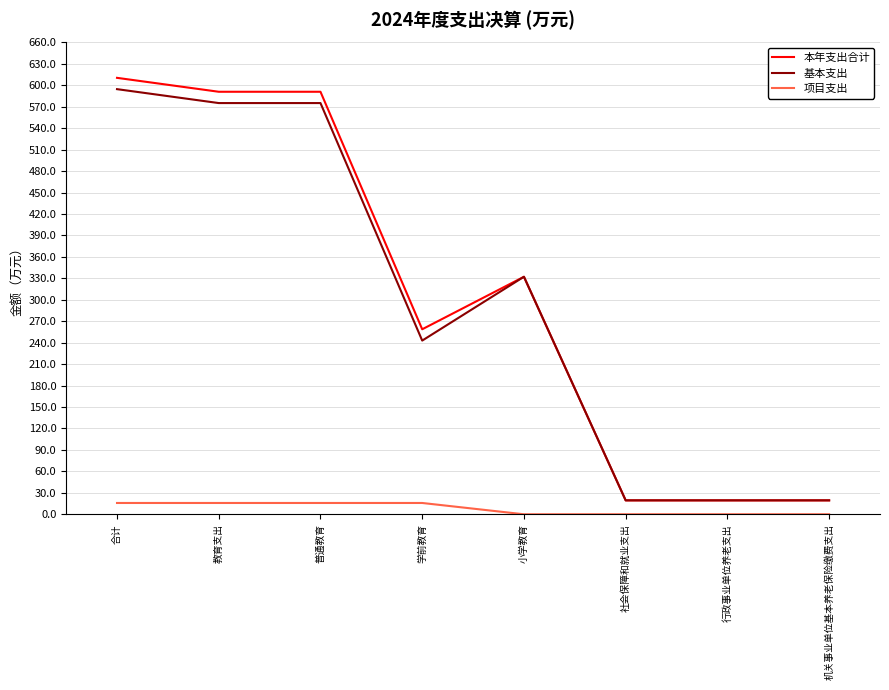

Is it true that 项目支出 equals 15.8 at 合计?

True